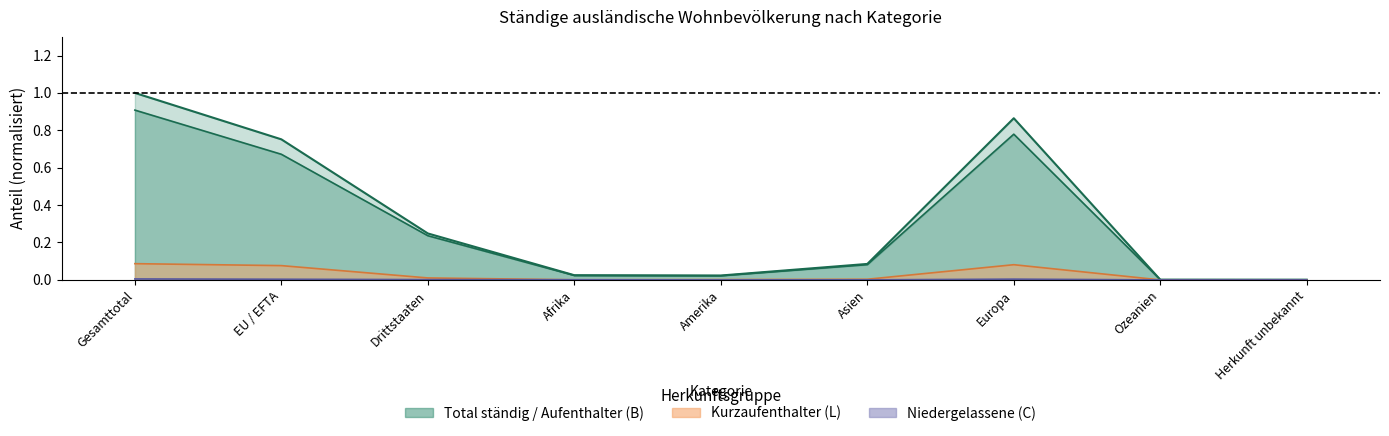

Reading left to right, list all the values displayed in this chart.

Aufenthalter_B: Gesamttotal=0.9	EU / EFTA=0.7	Drittstaaten=0.2	Afrika=0.0	Amerika=0.0	Asien=0.1	Europa=0.8	Ozeanien=0.0	Herkunft unbekannt=0.0
Kurzaufenthalter_L: Gesamttotal=0.1	EU / EFTA=0.1	Drittstaaten=0.0	Afrika=0.0	Amerika=0.0	Asien=0.0	Europa=0.1	Ozeanien=0.0	Herkunft unbekannt=0.0
Niedergelassene_C: Gesamttotal=0.0	EU / EFTA=0.0	Drittstaaten=0.0	Afrika=0.0	Amerika=0.0	Asien=0.0	Europa=0.0	Ozeanien=0.0	Herkunft unbekannt=0.0
Total_staendig: Gesamttotal=1.0	EU / EFTA=0.8	Drittstaaten=0.2	Afrika=0.0	Amerika=0.0	Asien=0.1	Europa=0.9	Ozeanien=0.0	Herkunft unbekannt=0.0